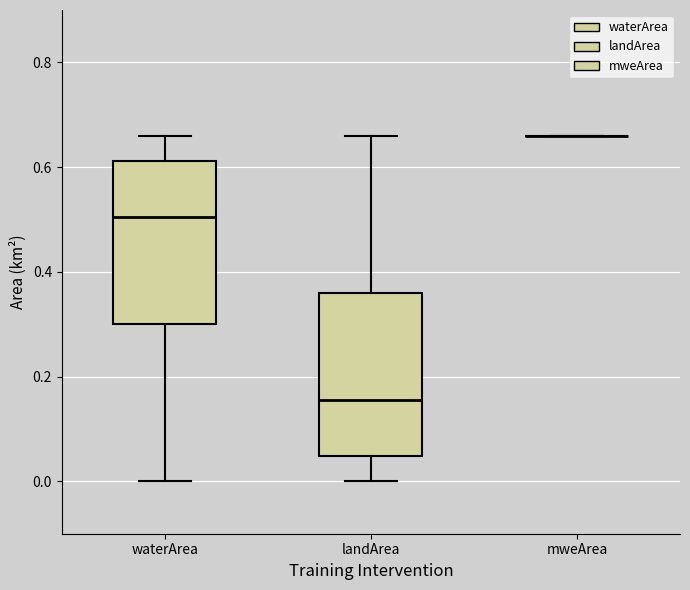

Reading left to right, transcribe this box plot: for each box, give where its median line is, the range the box spans, and where its two whiskers end, as read against the y-axis. The values are not printed on the chart, so give them approximately, as read against the axis.

waterArea: median 0.50, box 0.30 to 0.62, whiskers 0.00 to 0.66
landArea: median 0.16, box 0.04 to 0.36, whiskers 0.00 to 0.66
mweArea: box collapsed to a line at 0.66, whiskers 0.66 to 0.66